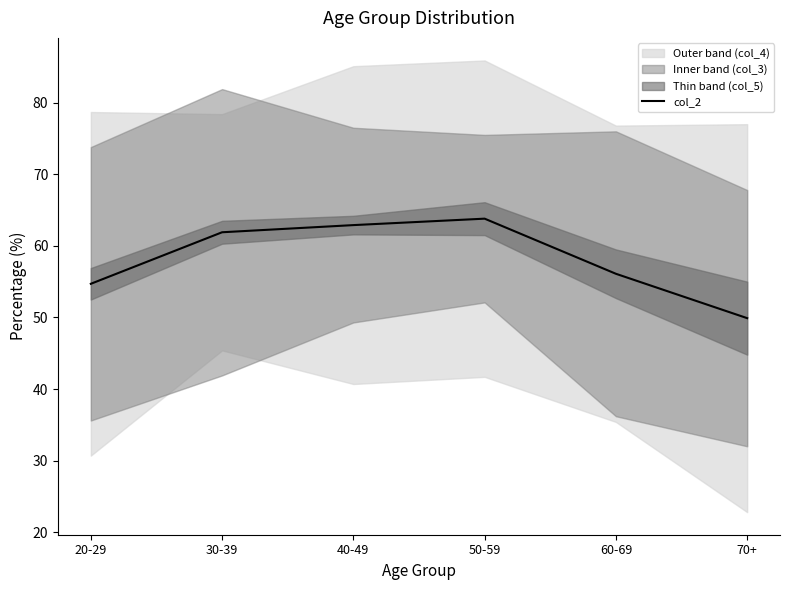

The chart shows a value of 85.0 at 50-59. True or false?

False